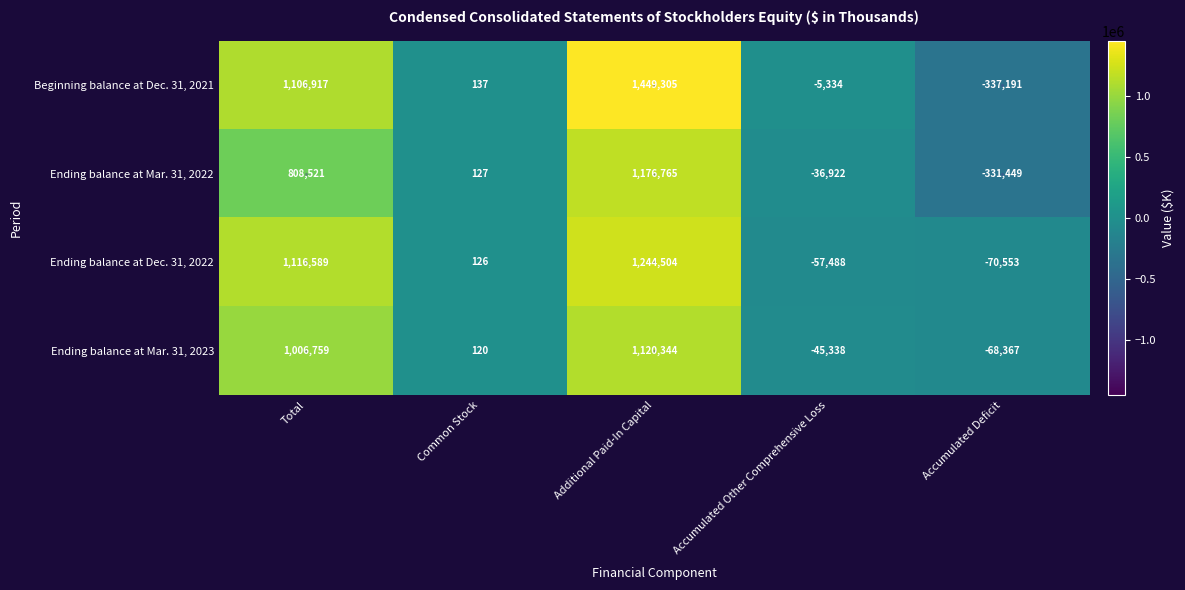

At Additional Paid-In Capital, list the series in order from largest to smallest.

Beginning balance at Dec. 31, 2021, Ending balance at Dec. 31, 2022, Ending balance at Mar. 31, 2022, Ending balance at Mar. 31, 2023